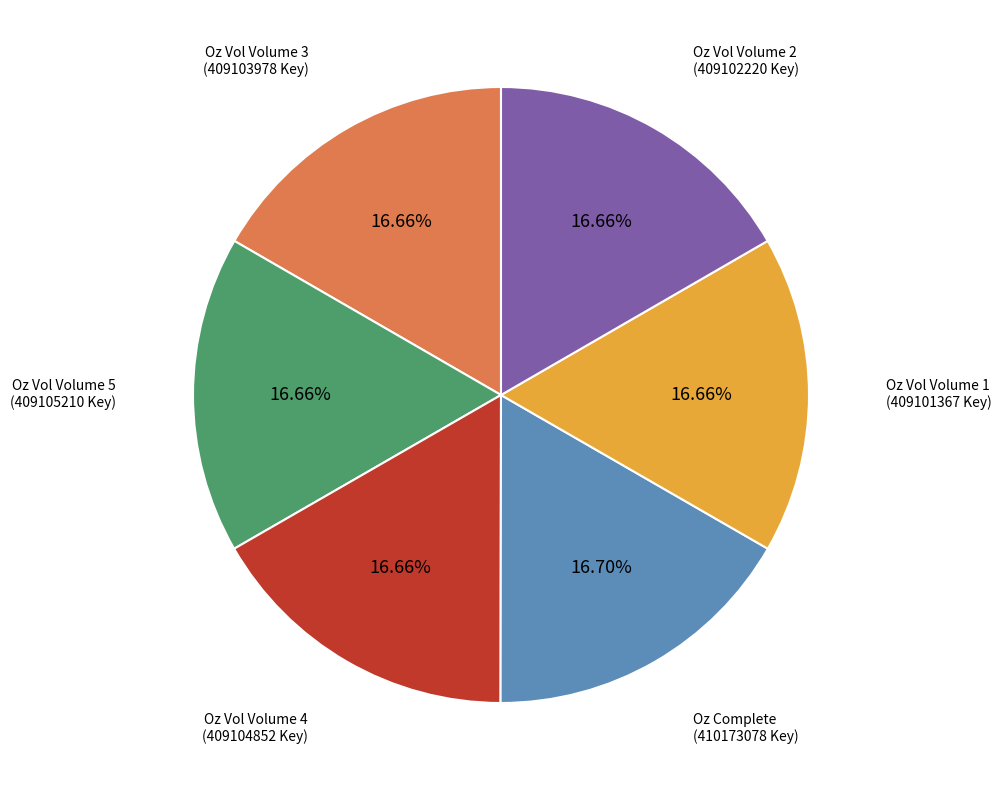

Is there any slice that represents more than half of the pie?

No